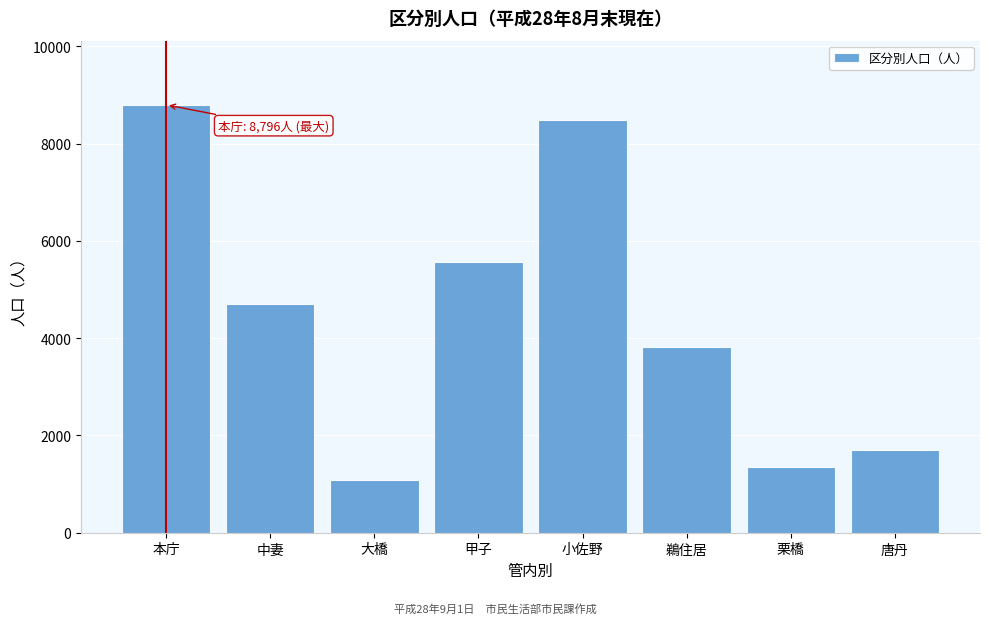

Reading right to left, what are all the values shown in this chart?

1700	1351	3821	8494	5560	1085	4698	8796